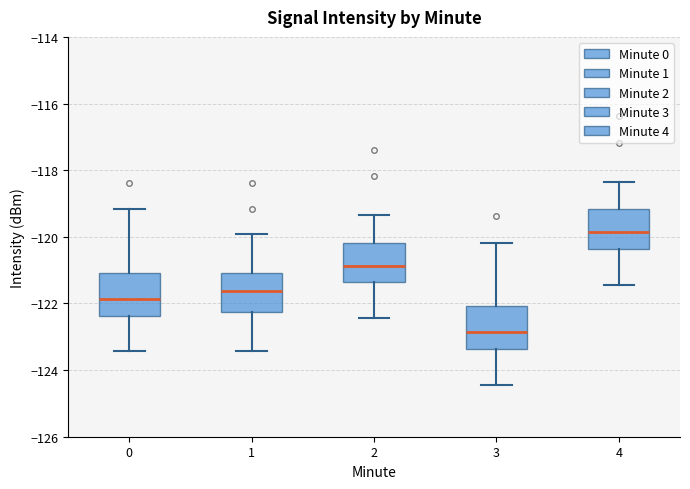

Reading left to right, read every box against the y-axis: the position of its median line, the range the box covers, and the ends of its whiskers. The values are not printed on the chart, so give them approximately, as read against the axis.

0: median -121.8, box -122.4 to -121.0, whiskers -123.4 to -119.2
1: median -121.6, box -122.2 to -121.0, whiskers -123.4 to -120.0
2: median -120.8, box -121.4 to -120.2, whiskers -122.4 to -119.4
3: median -122.8, box -123.4 to -122.0, whiskers -124.4 to -120.2
4: median -119.8, box -120.4 to -119.2, whiskers -121.4 to -118.4